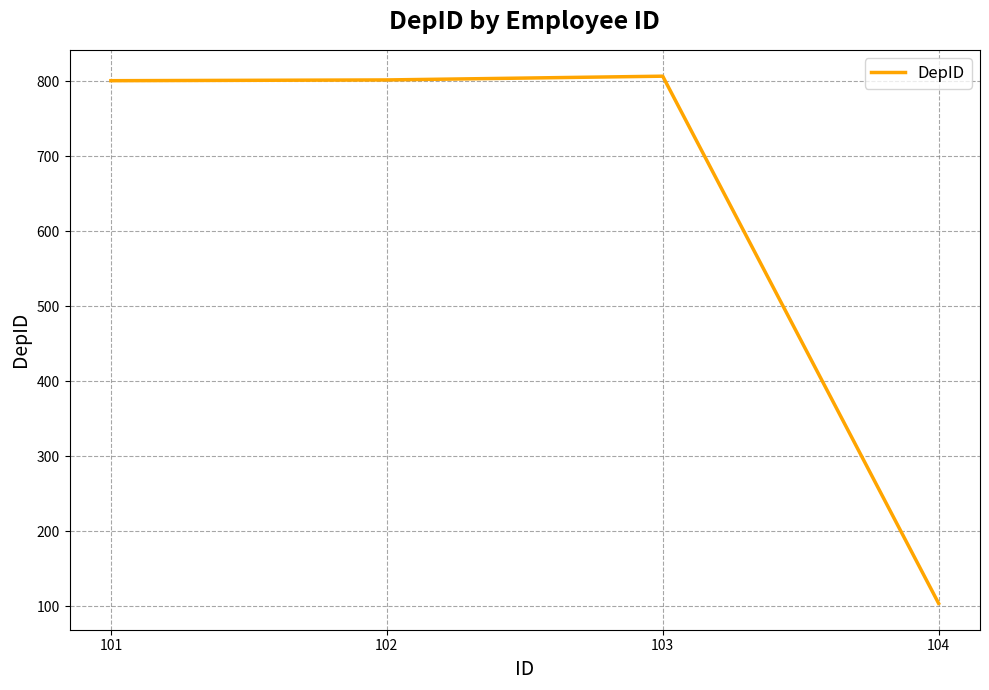

True or false: the data shows 802 at 102.

True